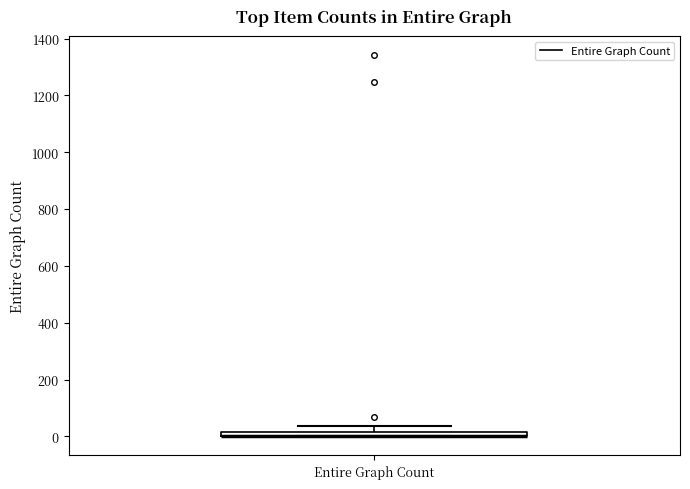

Where does the upper whisker of the box for Entire Graph Count end on the y-axis? The values are not printed on the chart, so give them approximately, as read against the axis.

40